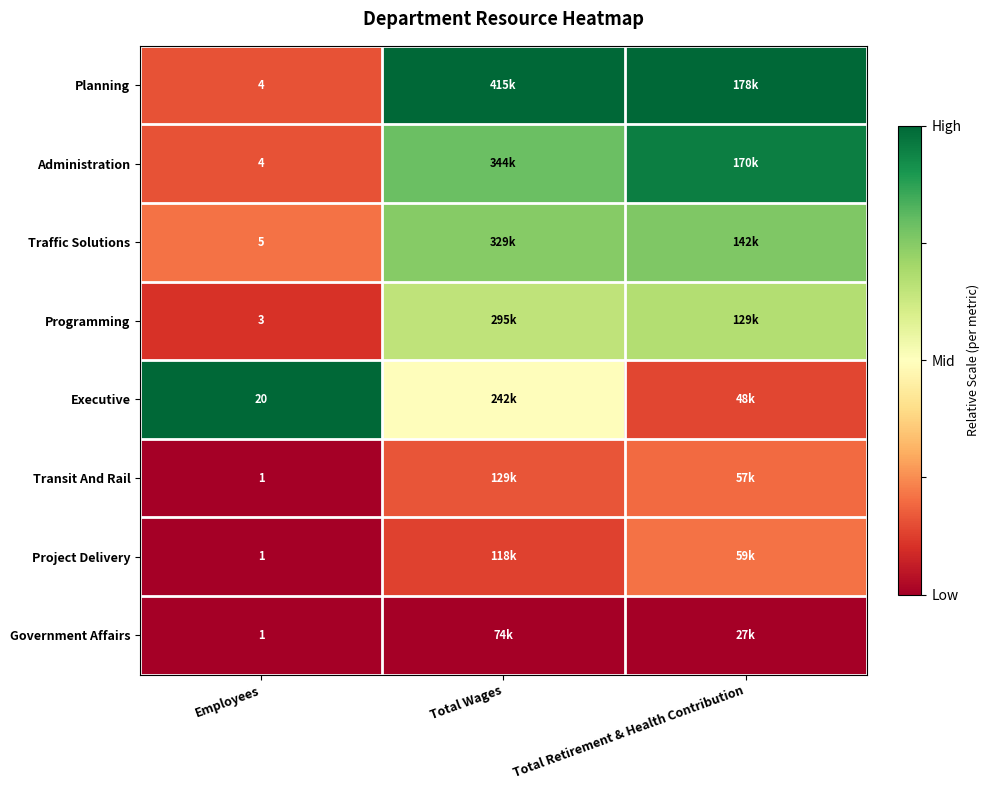

At which category is the sum across all series the highest?

Total Wages